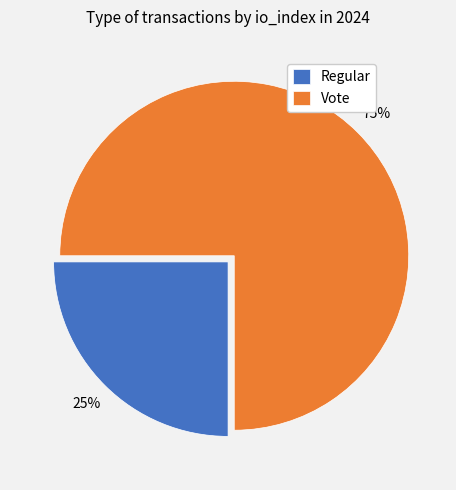

Which slice is the largest?

Vote